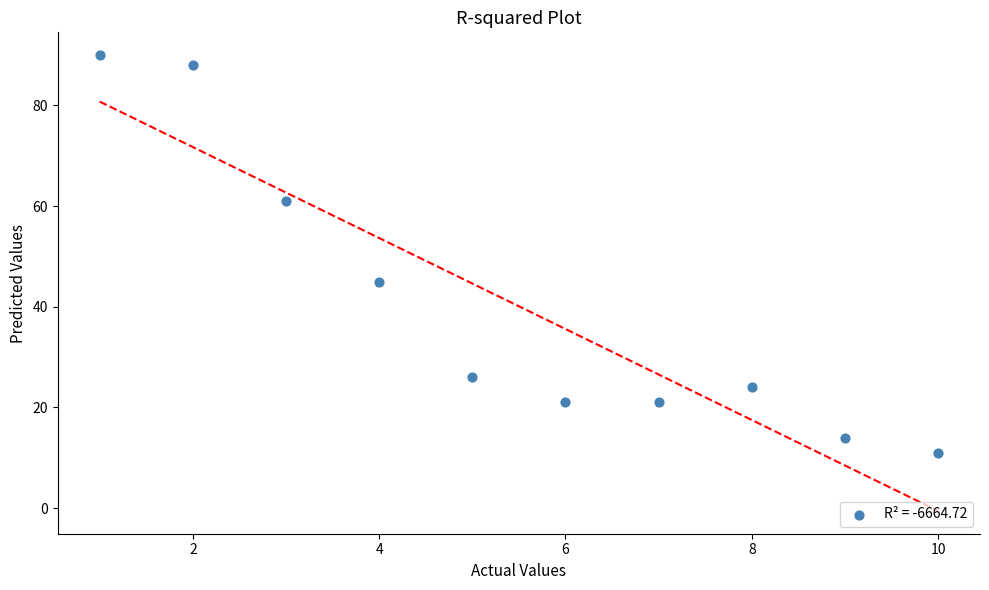

What is the range of X values (max minus min)?

9